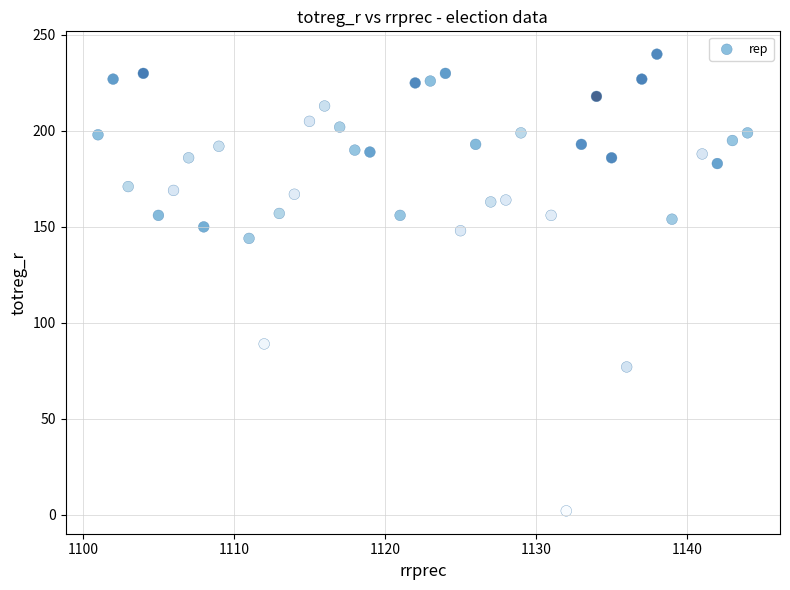

What Y value in the scatter plot is closest to 121?

144